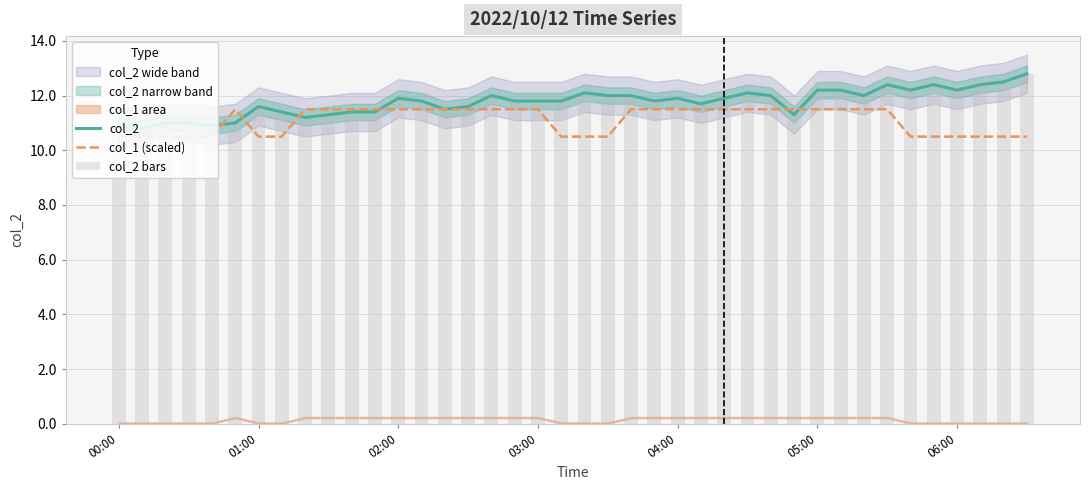

Are the bars grouped side by side (vs. stacked)?

Yes